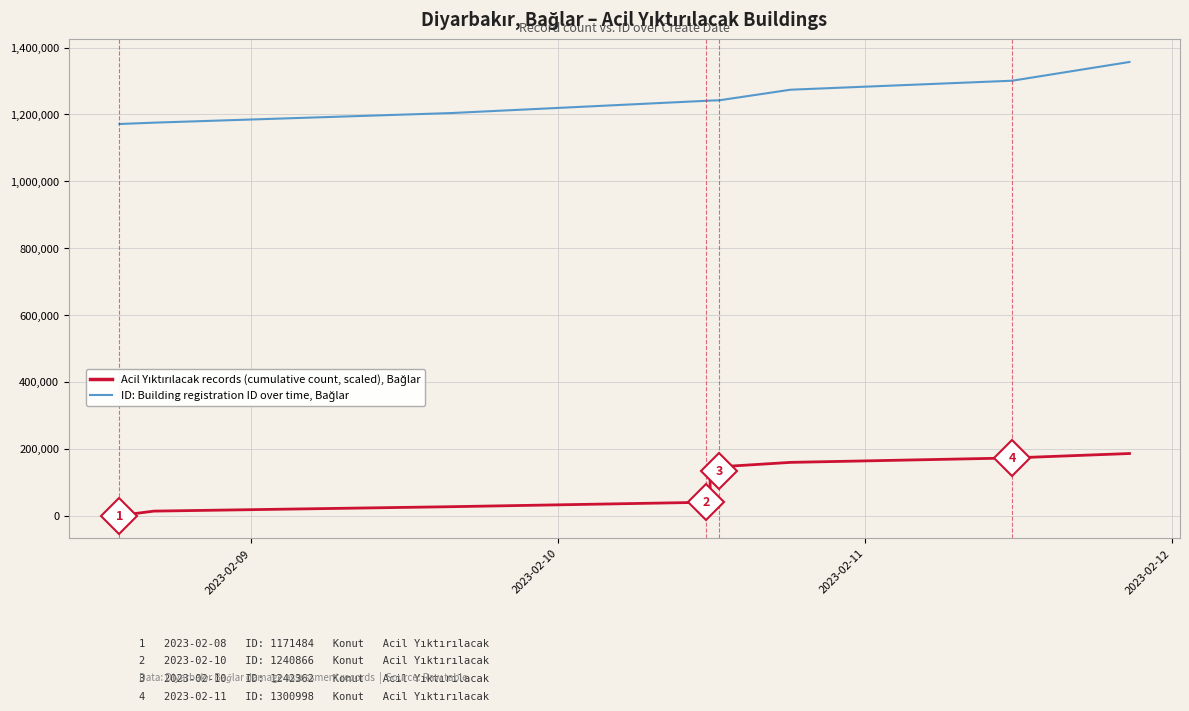

What is the maximum value shown in the chart?

1357060.0